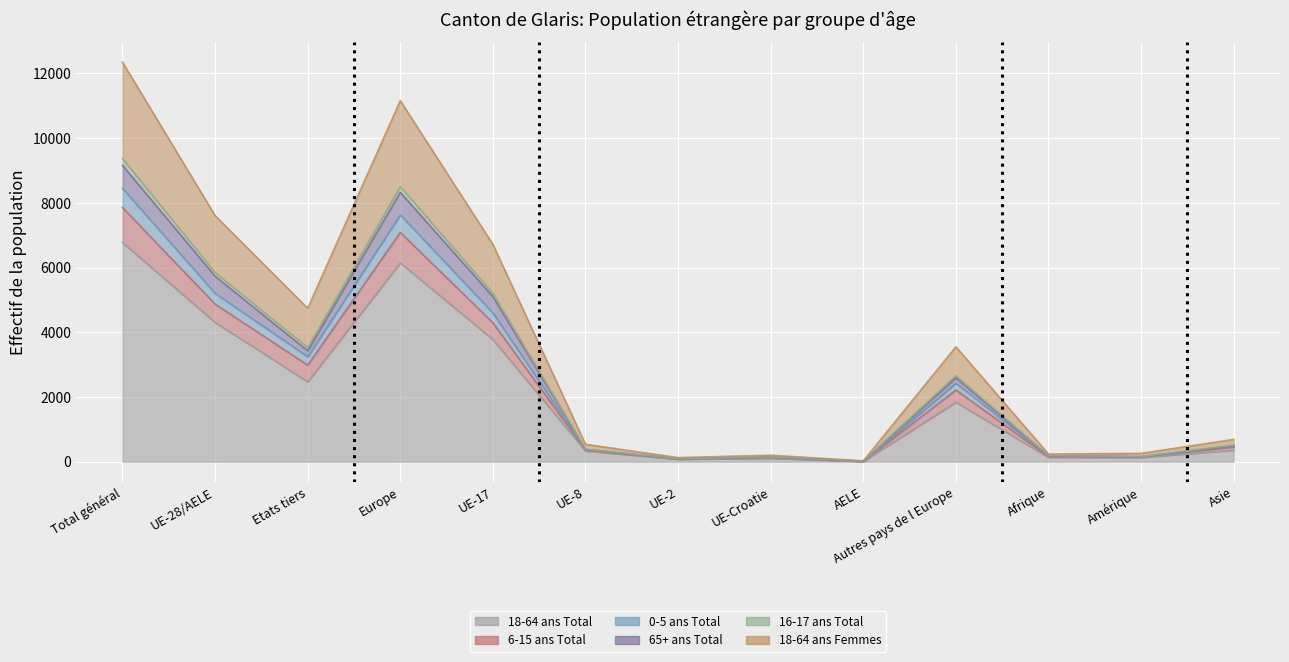

How many distinct data groups are displayed?

6